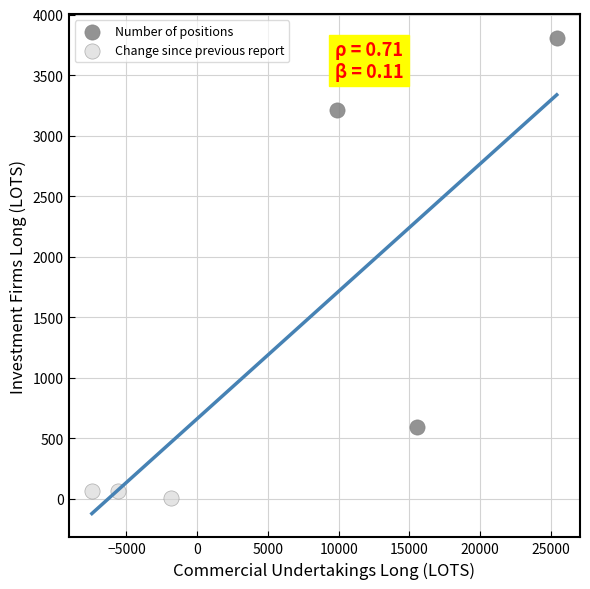

Which series reaches the minimum Y coordinate?

Change since previous report